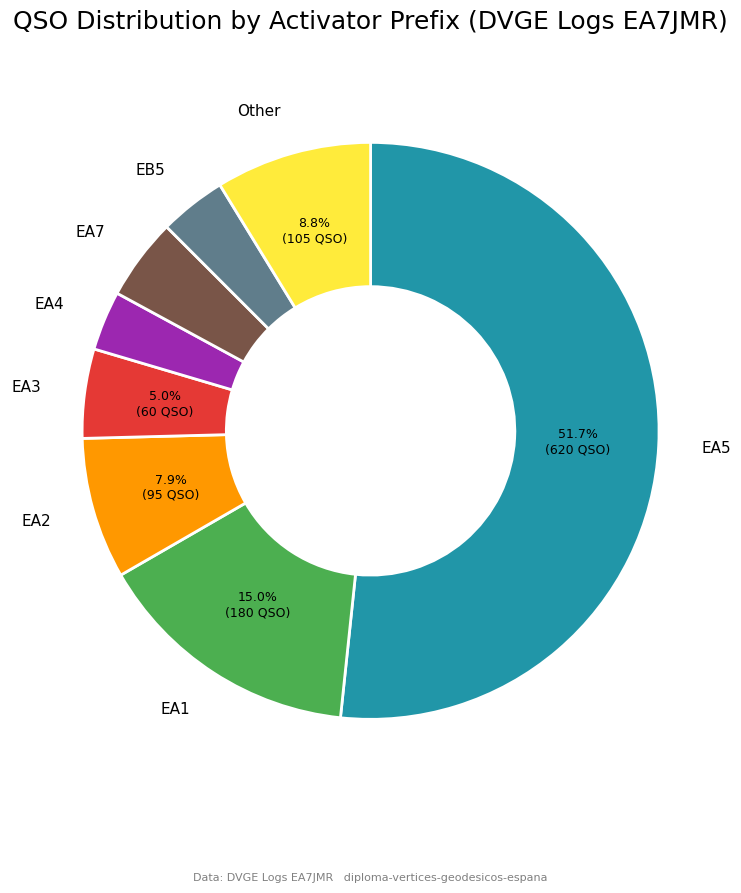

Do EA2 and EB5 together represent more than half of the pie?

No